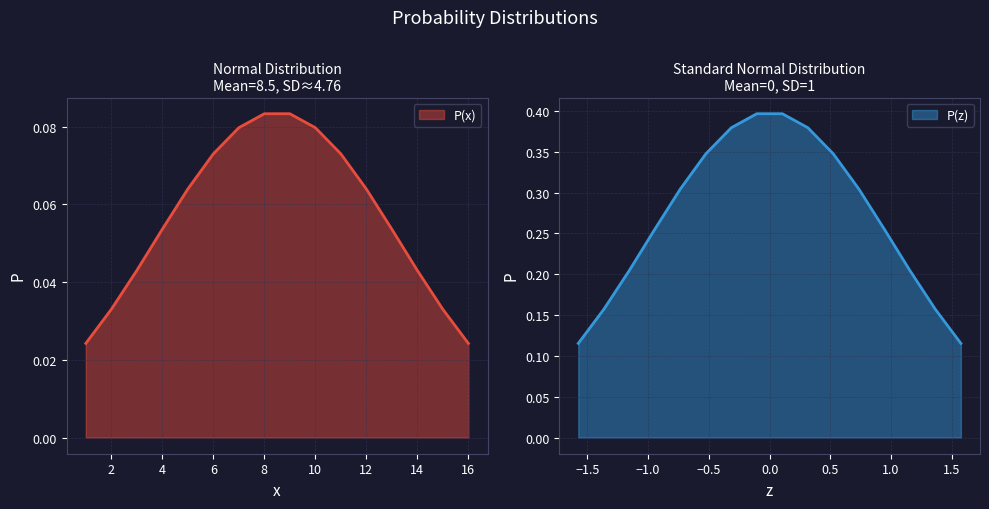

The value of P(x) at 4 is 0.0. True or false?

False